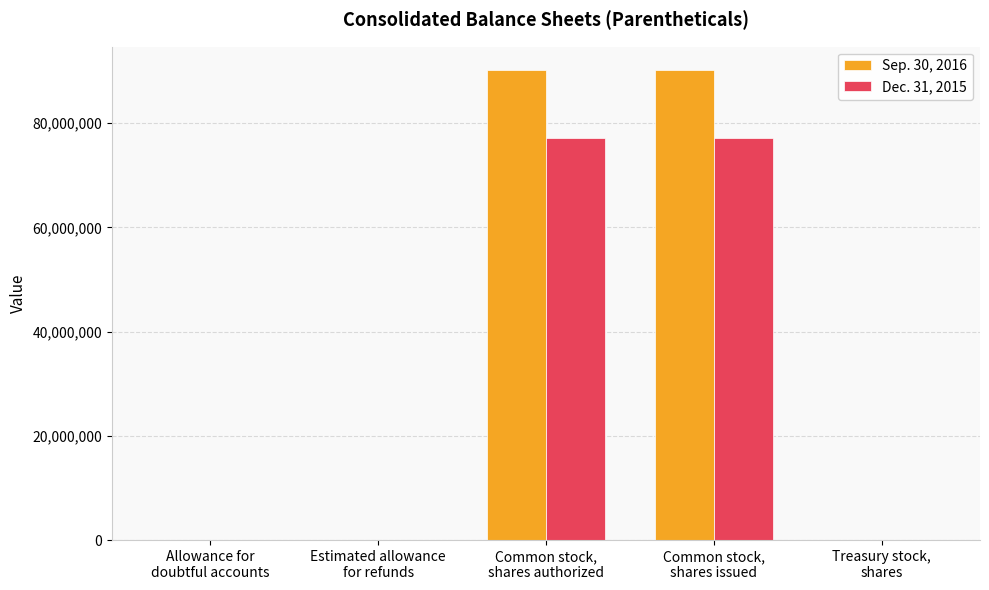

What is the average value of the Dec. 31, 2015 series?

30901976